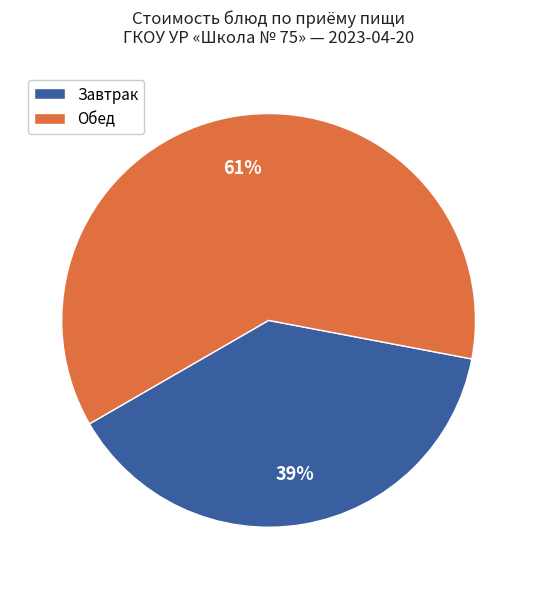

Does any single category account for the majority?

Yes